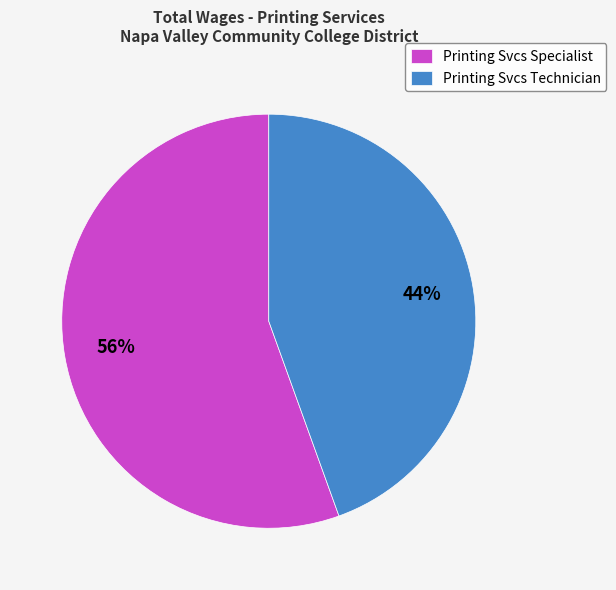

What is the smallest slice in the pie chart?

Printing Svcs Technician